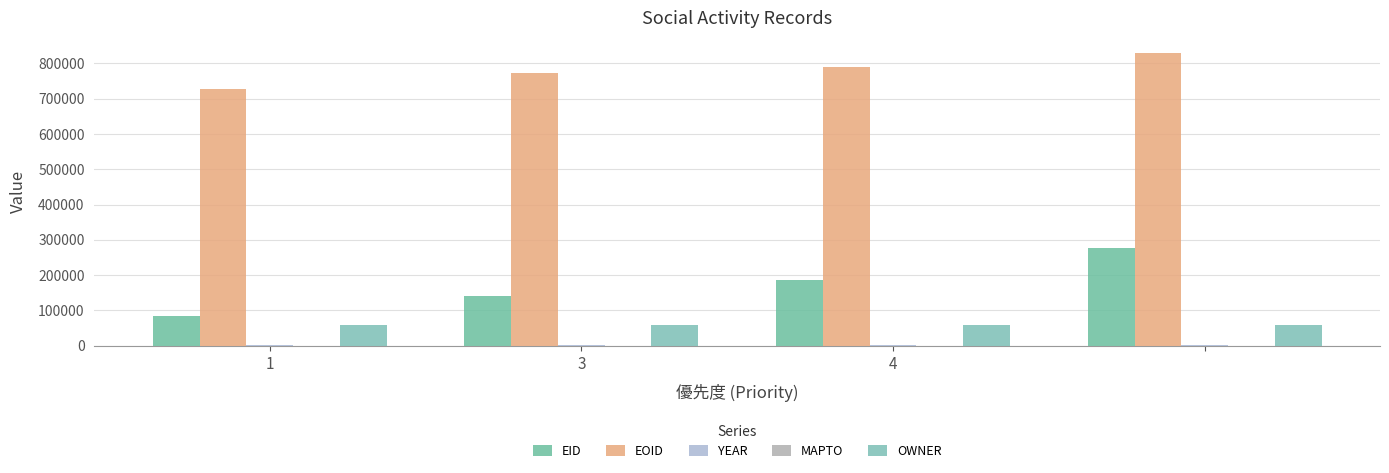

How many distinct data groups are displayed?

4